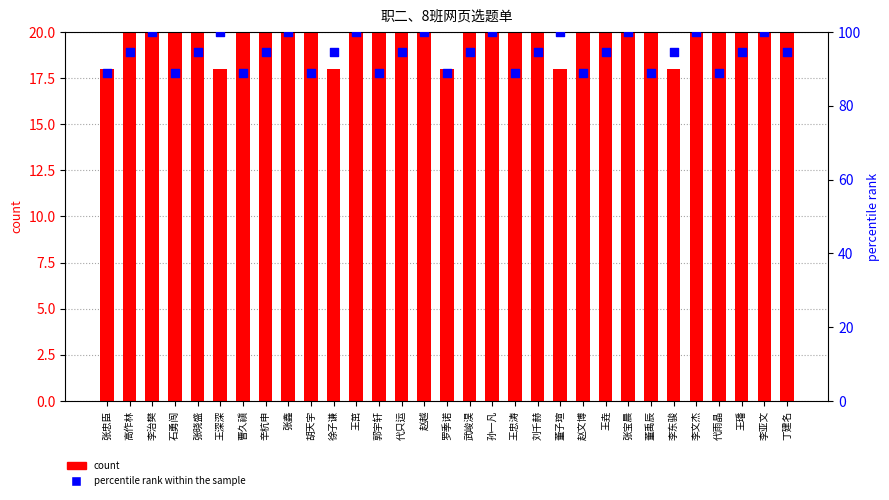

Which series contains the lowest Y value?

count